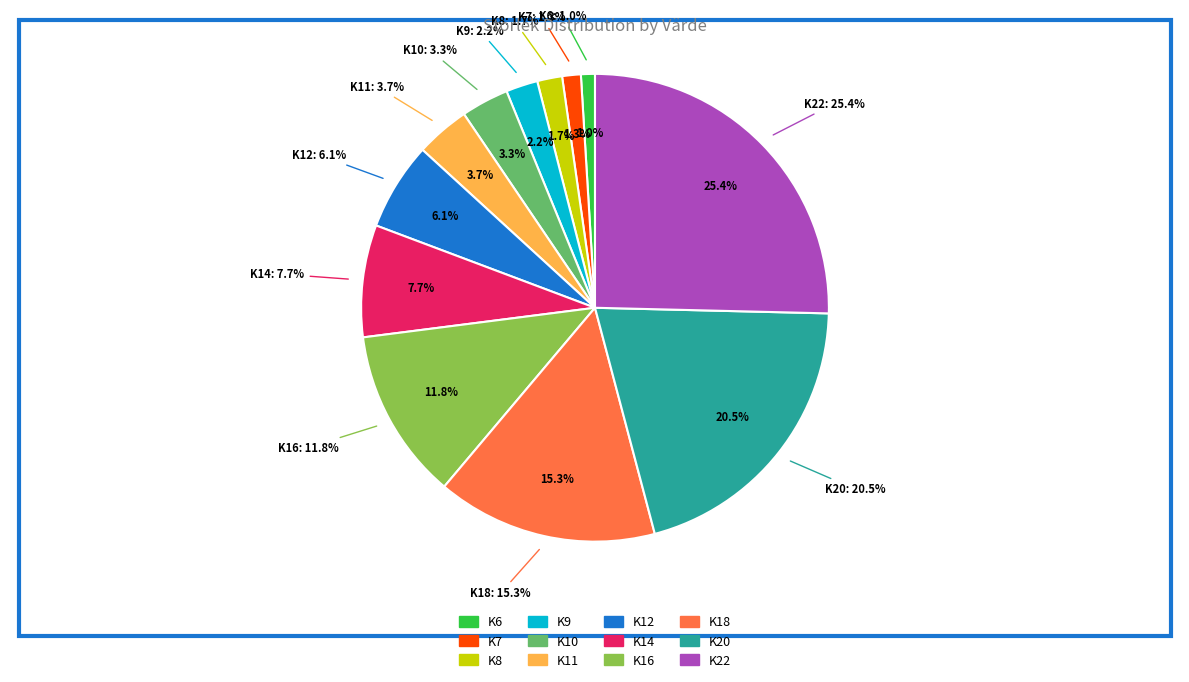

Is K12 the majority of the pie?

No